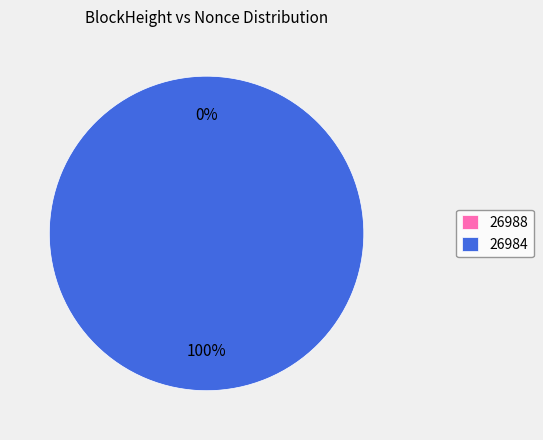

Which slice is the largest?

26984